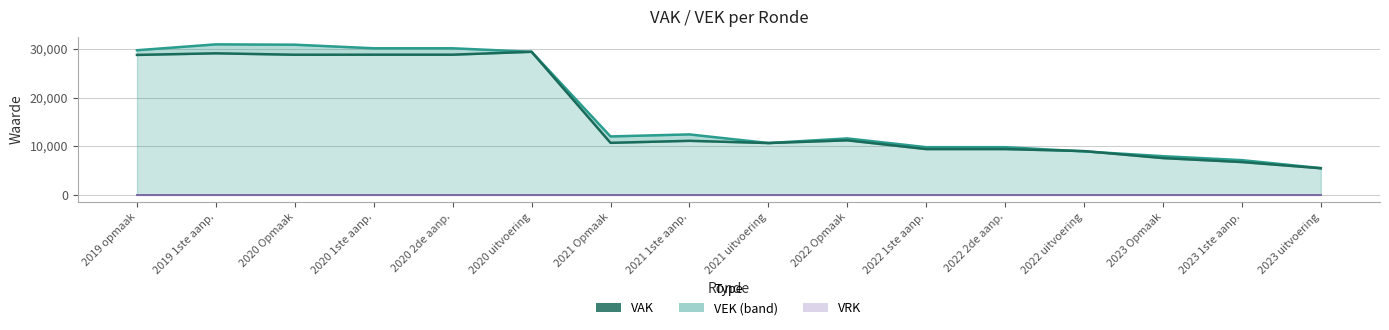

Which series has the largest range (max minus min)?

VEK